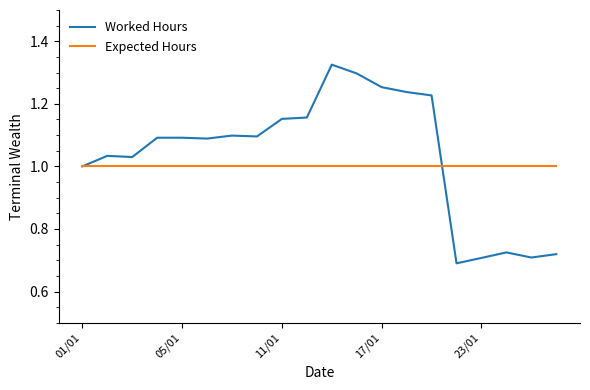

List the series in order of their peak value, lowest first.

Expected Hours, Worked Hours